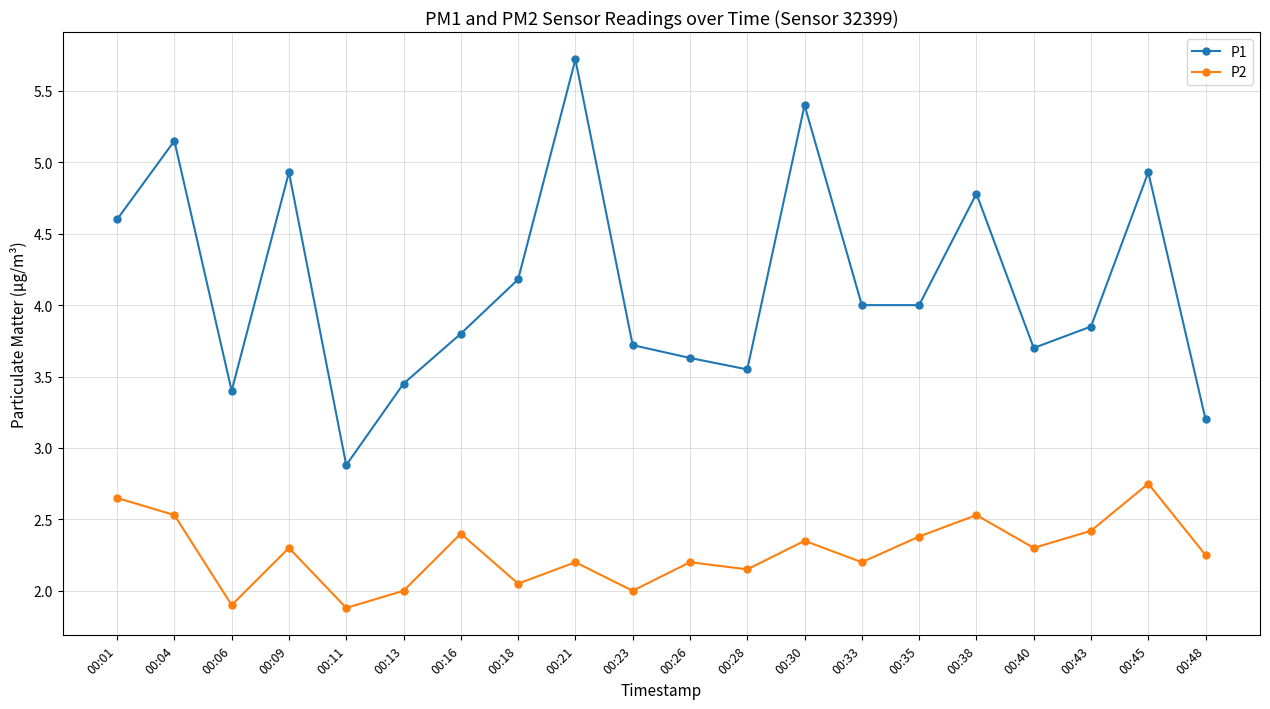

True or false: P1 has a value of 5.4 at 00:30.

True